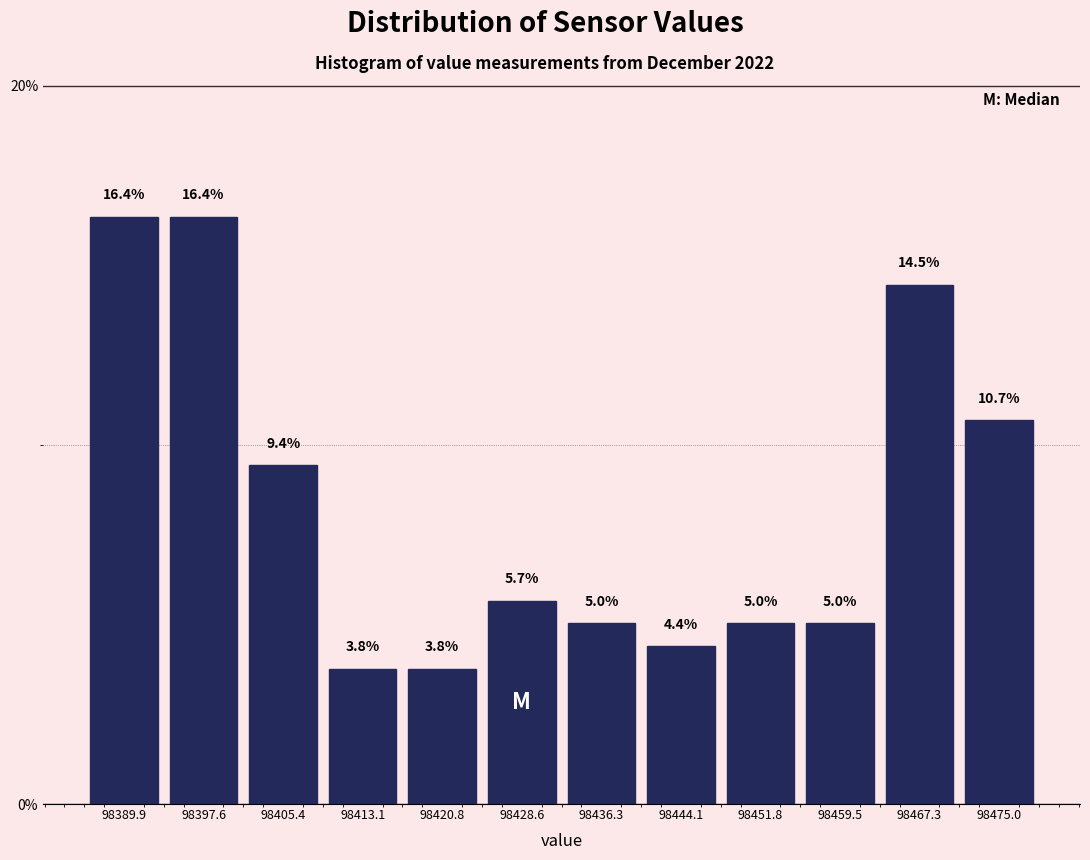

Reading left to right, list every bar in this chart as the range it spans on the x-axis followed by its height. The bar edges are not printed on the chart, so give them approximately, as read against the axis.

98386 to 98394: 16.4
98394 to 98401: 16.4
98401 to 98409: 9.4
98409 to 98417: 3.8
98417 to 98425: 3.8
98425 to 98432: 5.7
98432 to 98440: 5.0
98440 to 98448: 4.4
98448 to 98456: 5.0
98456 to 98463: 5.0
98463 to 98471: 14.5
98471 to 98479: 10.7